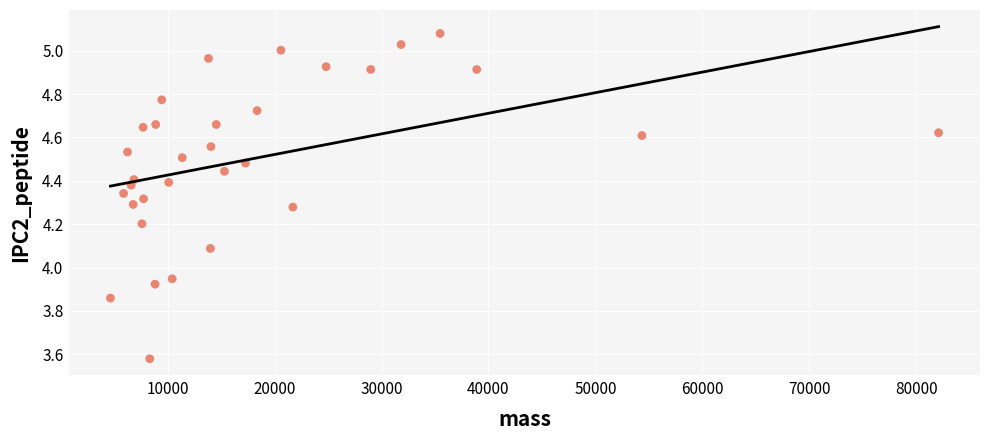

What is the range of Y values (max minus min)?

1.5